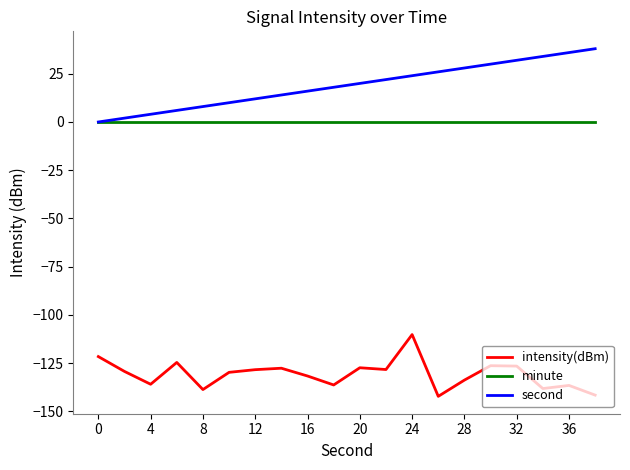

Which series has the largest total across all categories?

second